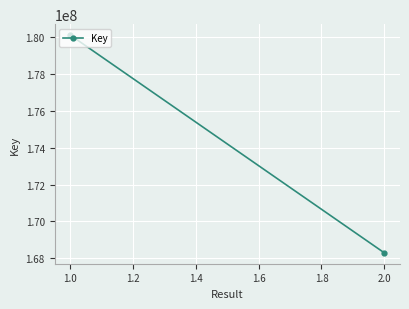

How many lines are shown in the chart?

1